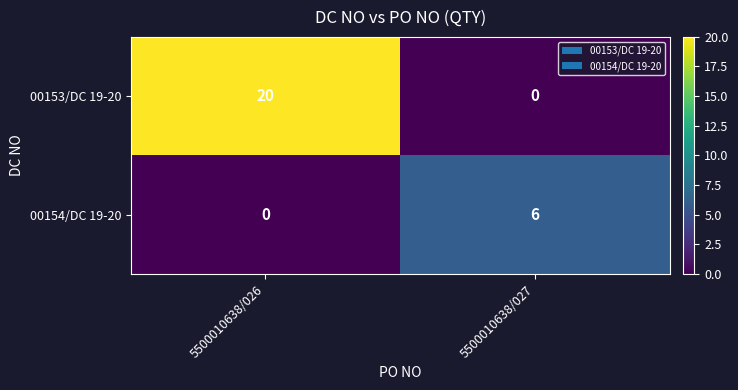

Reading right to left, transcribe all the data shown in this chart.

00153/DC 19-20: 0	20
00154/DC 19-20: 6	0